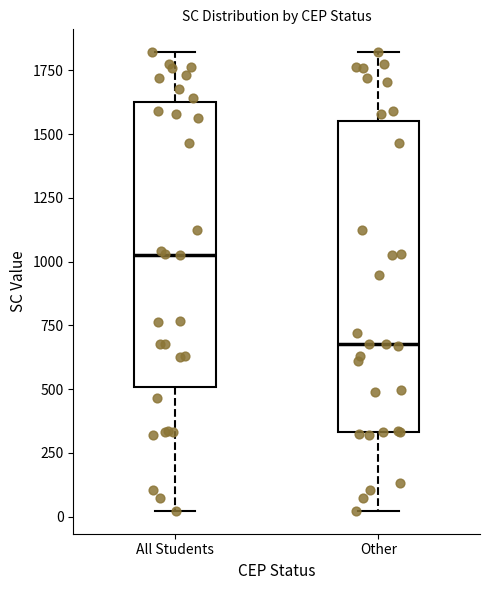

Where does the lower whisker of the box for All Students end on the y-axis? The values are not printed on the chart, so give them approximately, as read against the axis.

0